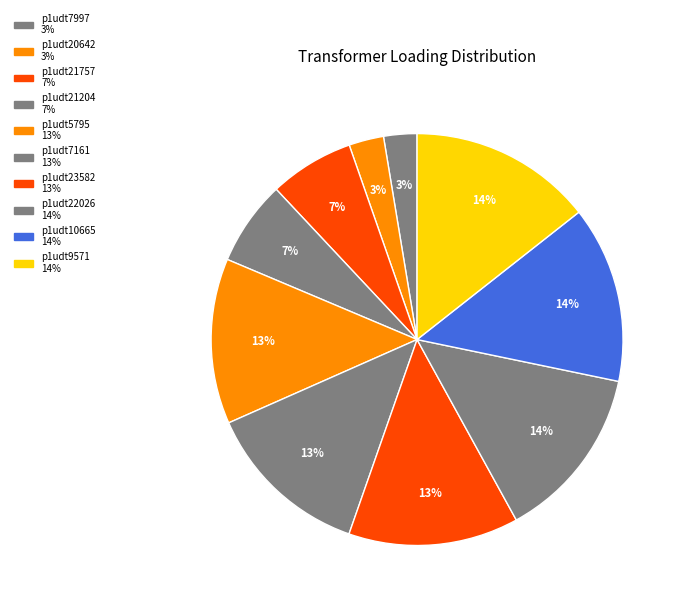

Count the number of slices in the pie.

10